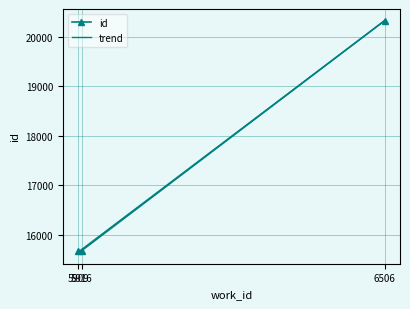

What is the highest value of the id series?

20326.0